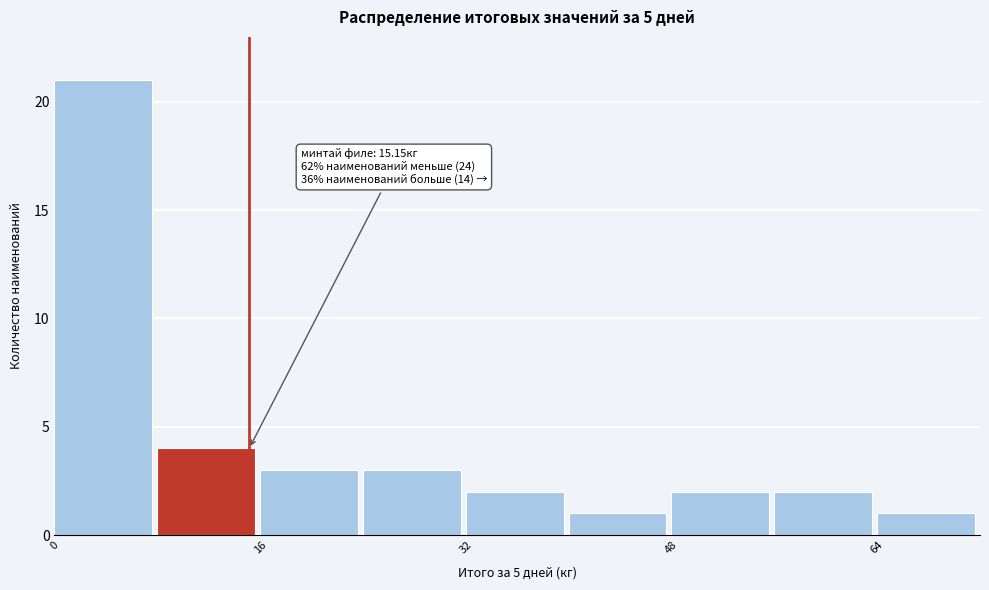

Which range on the x-axis has the tallest bar?

0 to 8